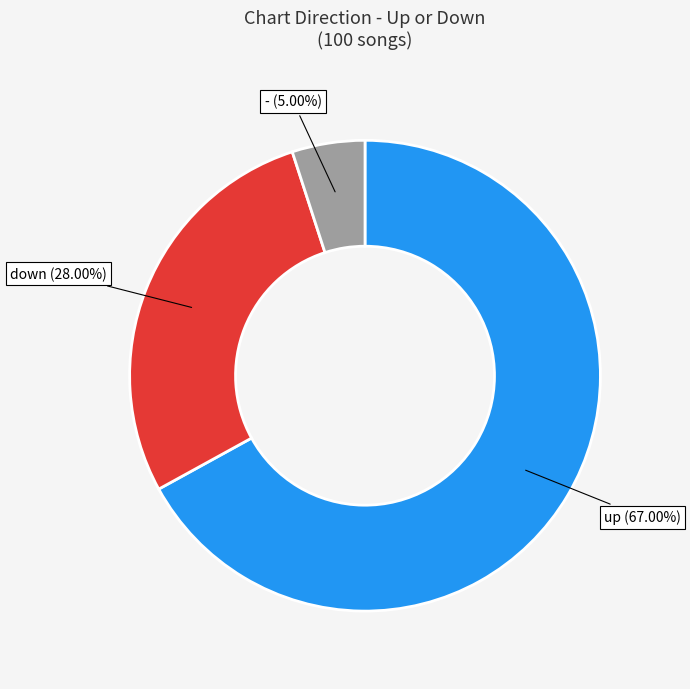

What is the majority slice?

up